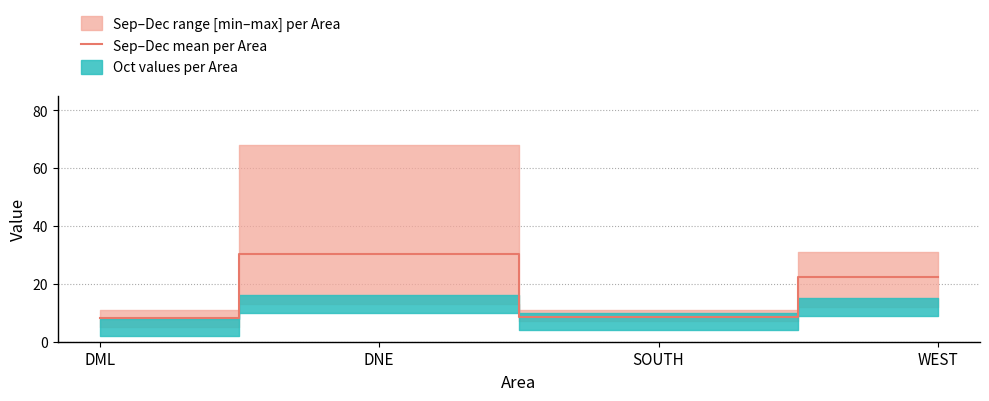

True or false: the data shows 14.6 at DML.

False